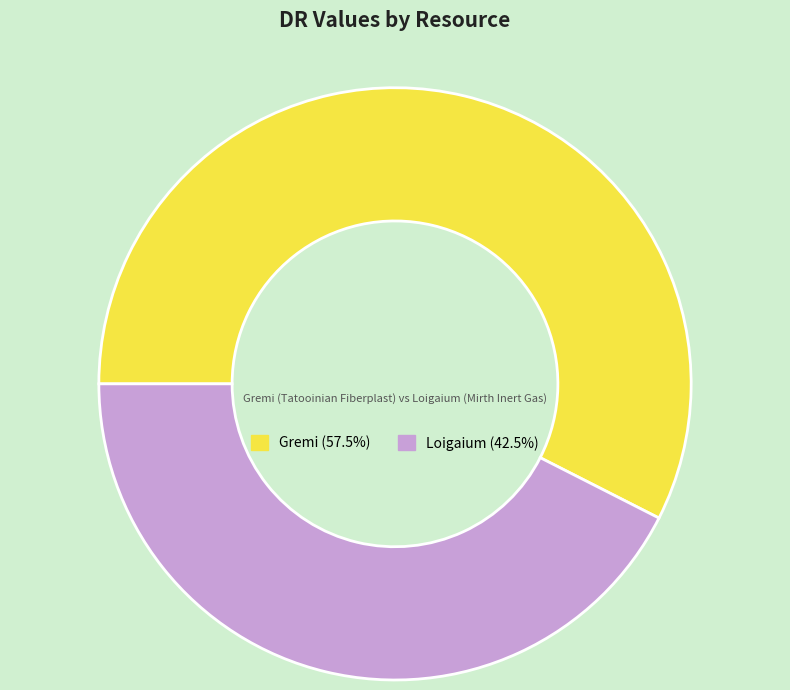

What is the smallest slice in the pie chart?

Loigaium